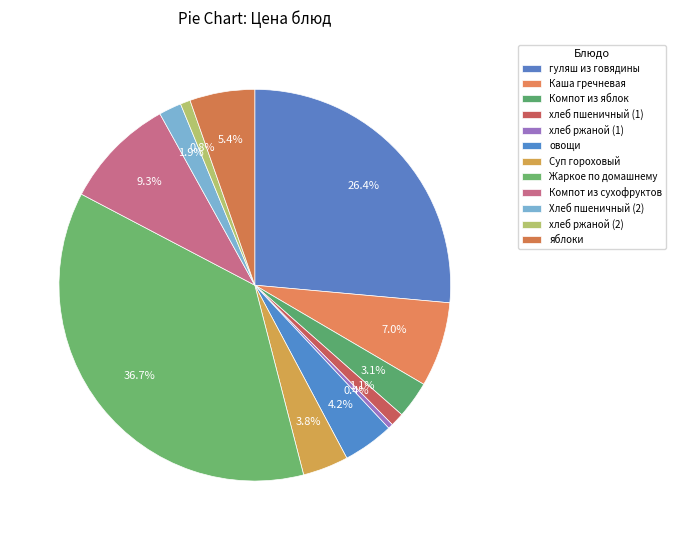

To the nearest percent, what is the difference between the largest and smallest slice percentages?

36%